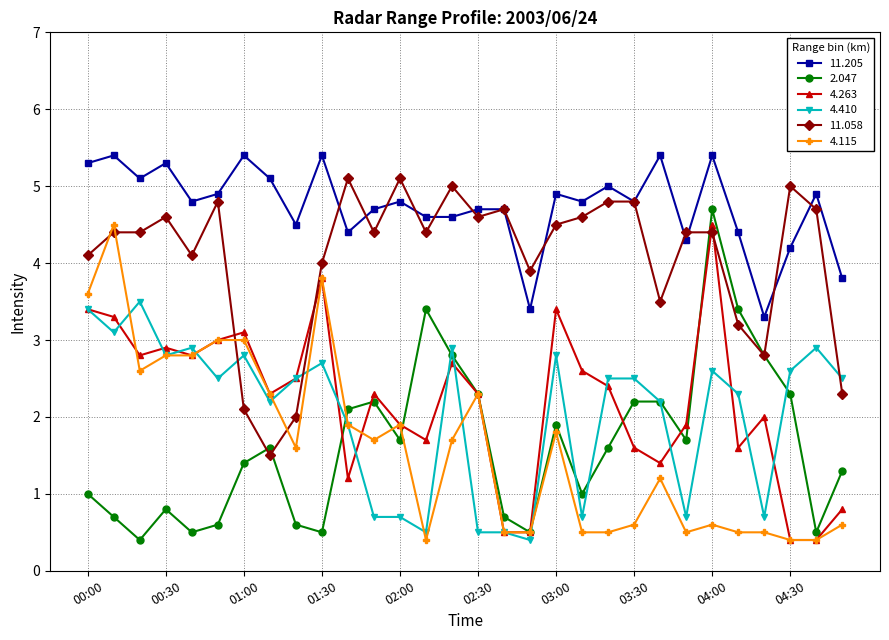

Which series has the largest total across all categories?

11.205